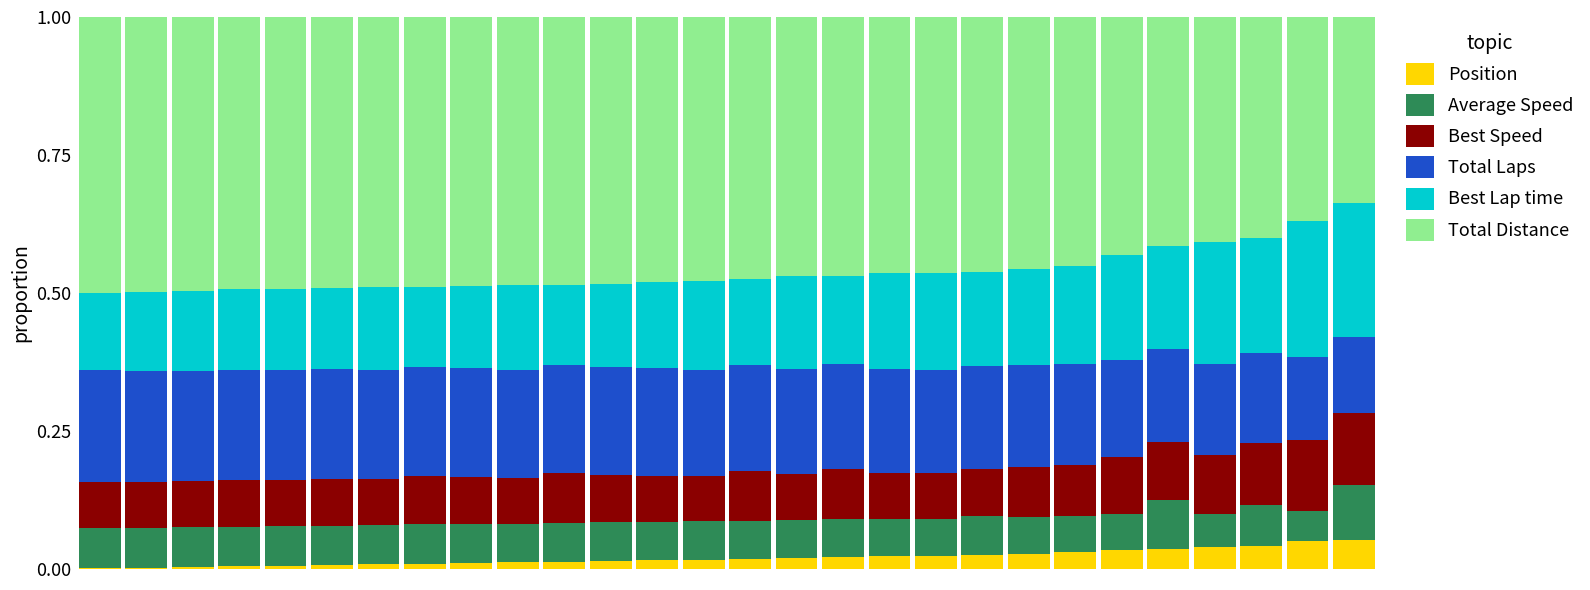

Are the bars horizontal?

No